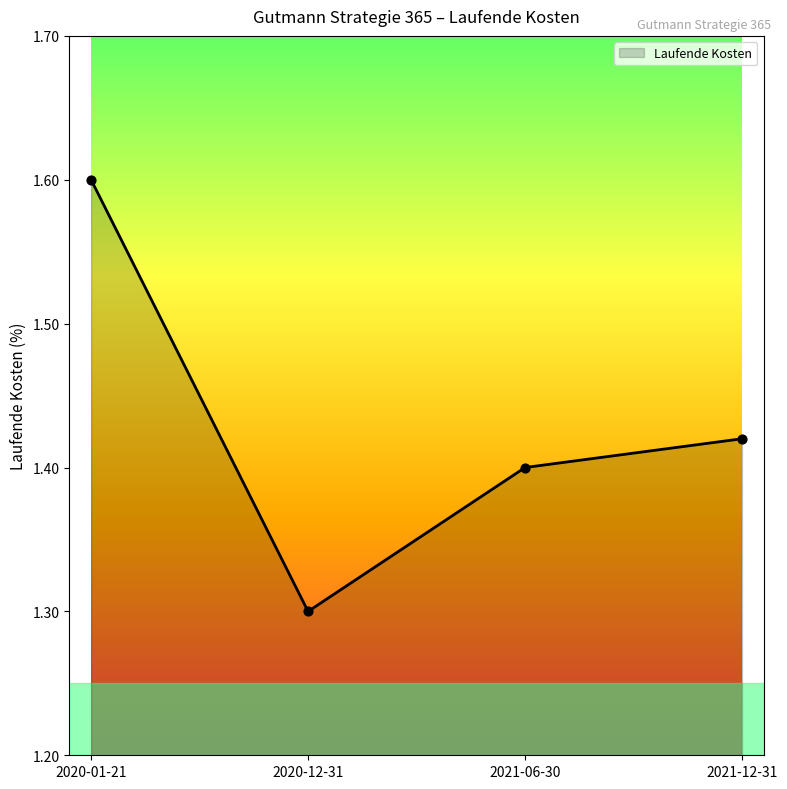

What is the ratio of the value at 2020-01-21 to the value at 2021-12-31?

1.1